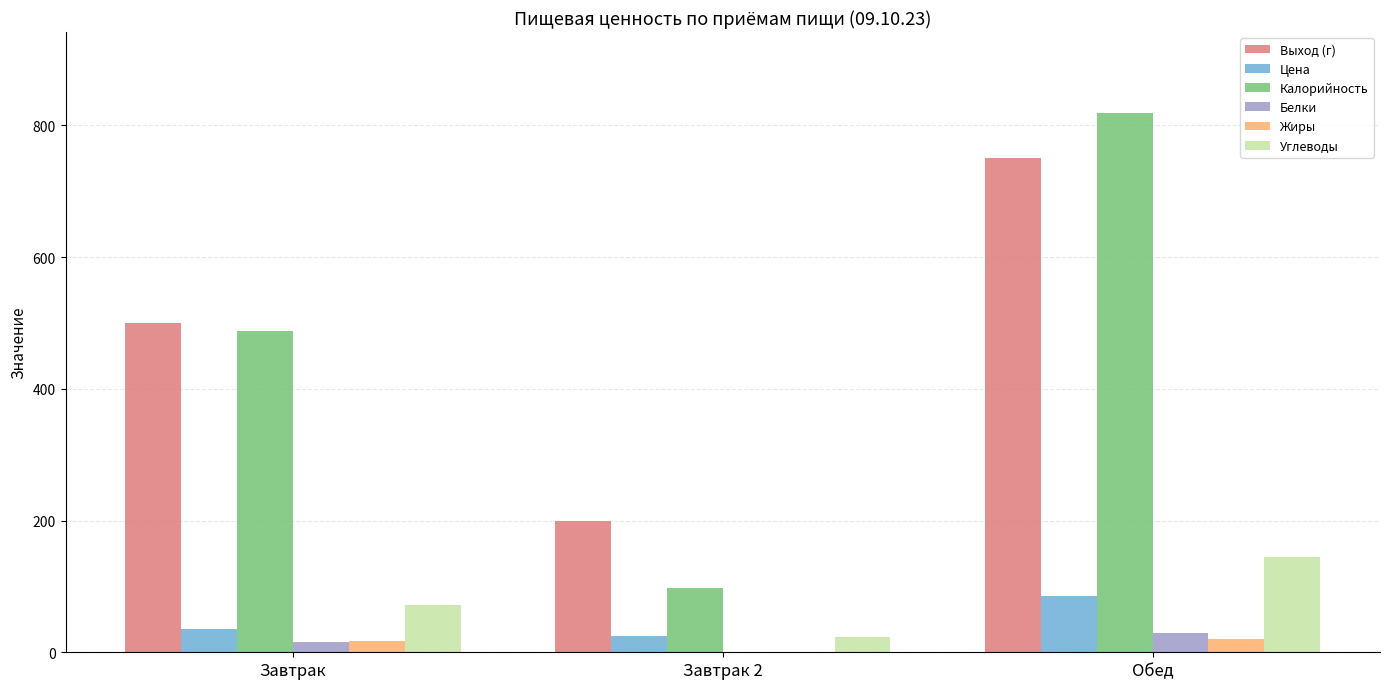

Which series changed the most between Завтрак and Завтрак 2?

Калорийность